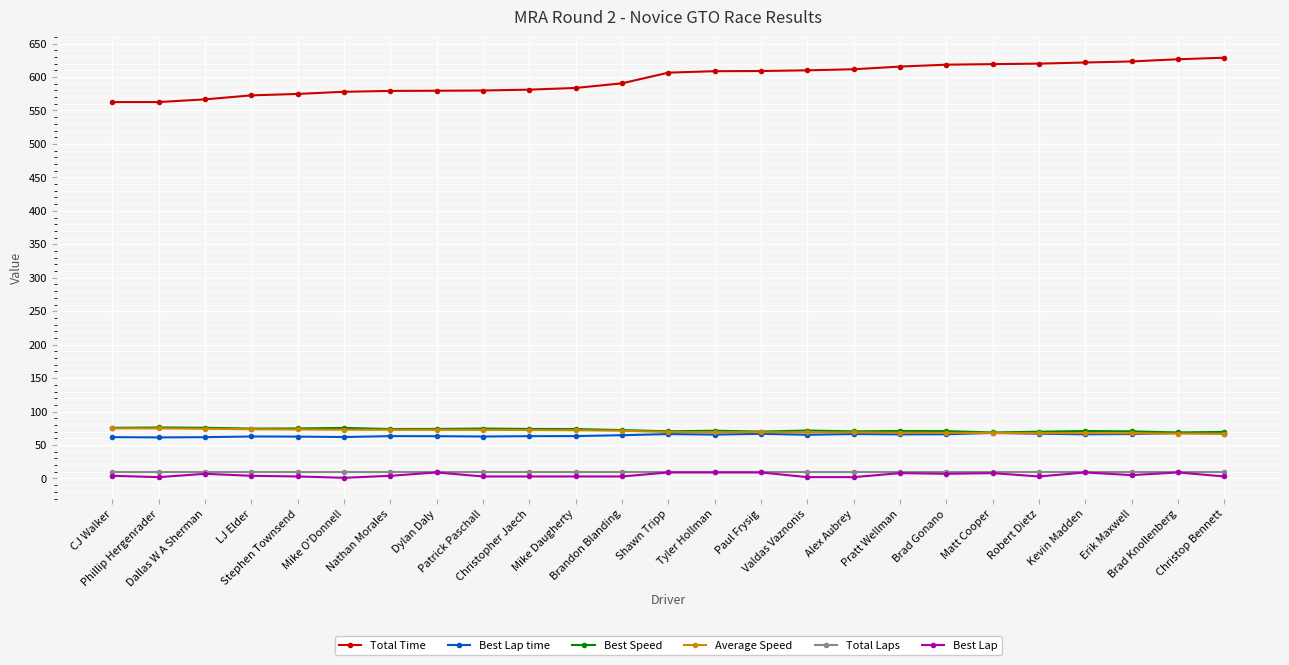

True or false: Total Time and Total Laps cross at least once.

False